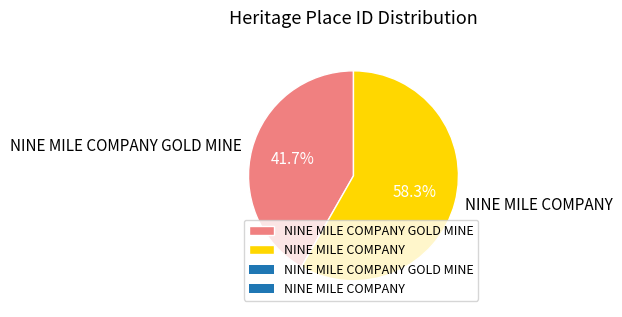

What portion of the pie excludes NINE MILE COMPANY GOLD MINE?

58.3%